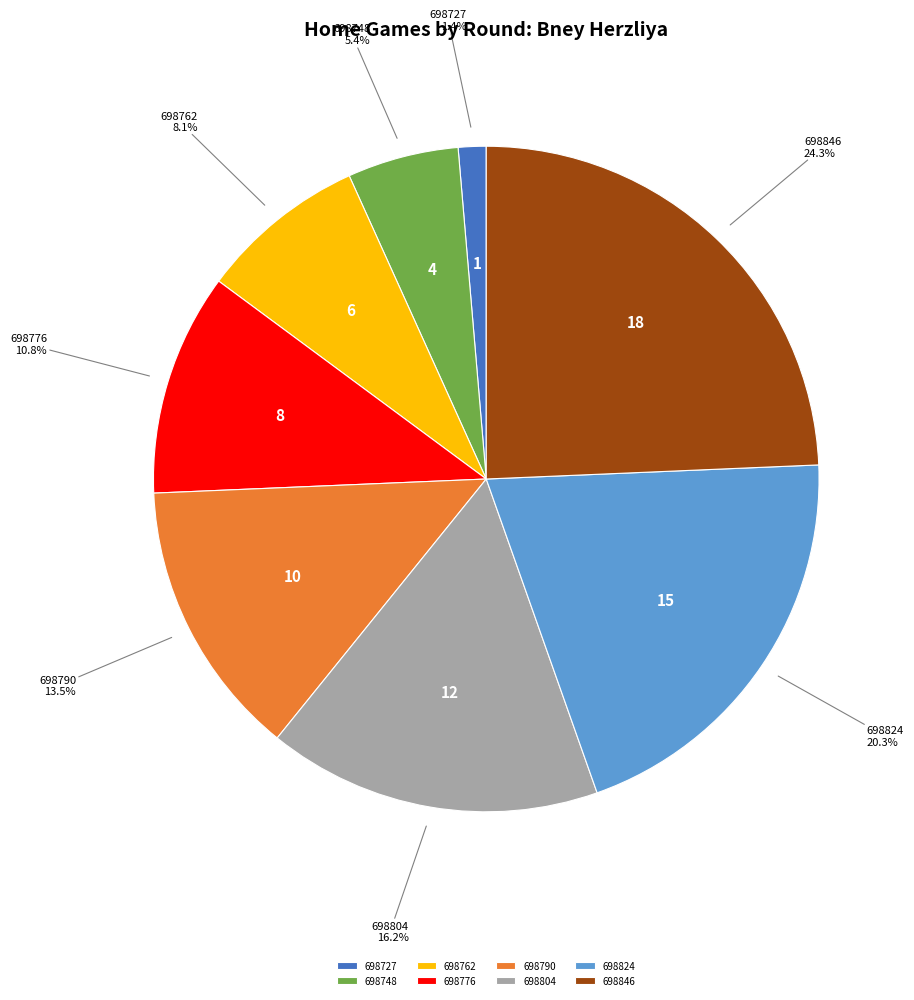

Is there a majority slice in this chart?

No